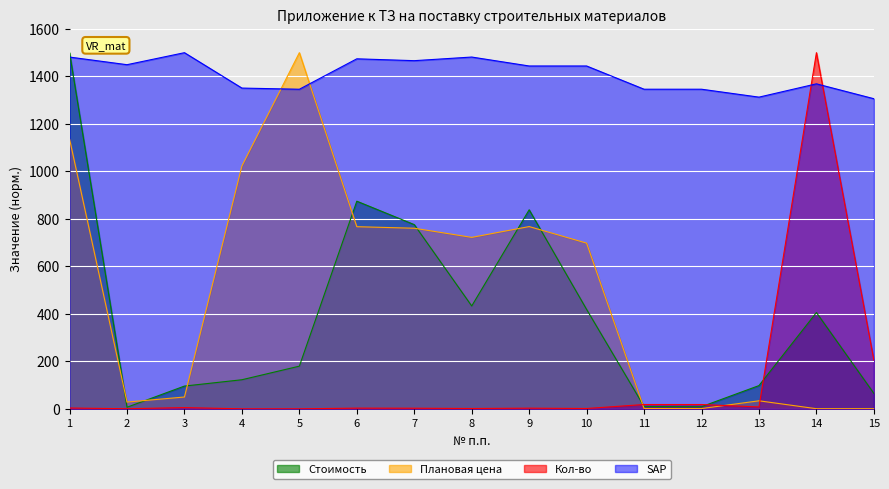

What is the difference between the maximum and minimum values in the Кол-во series?

1499.7